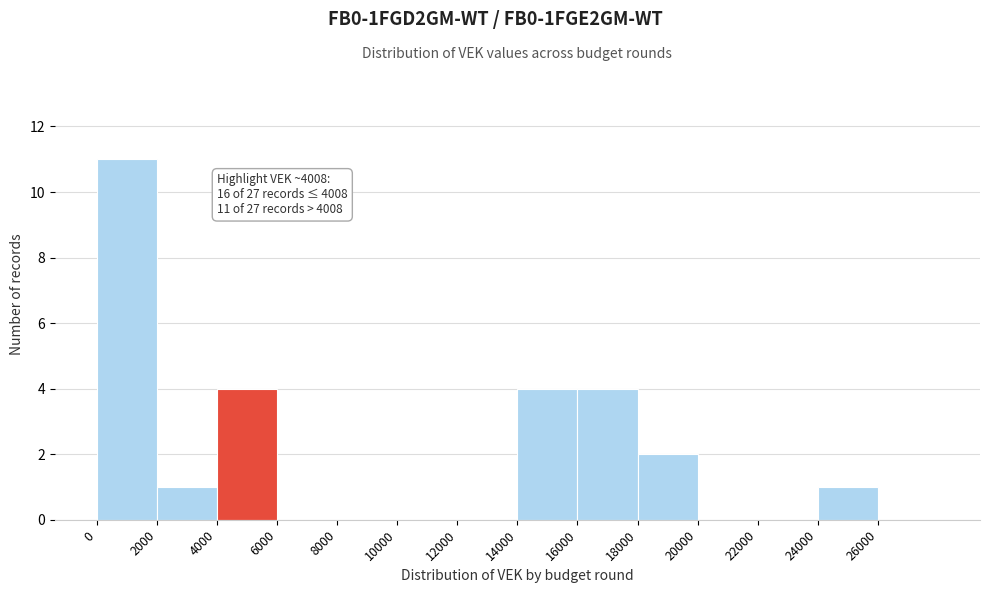

Over which range of the x-axis is the bar tallest?

0 to 2000